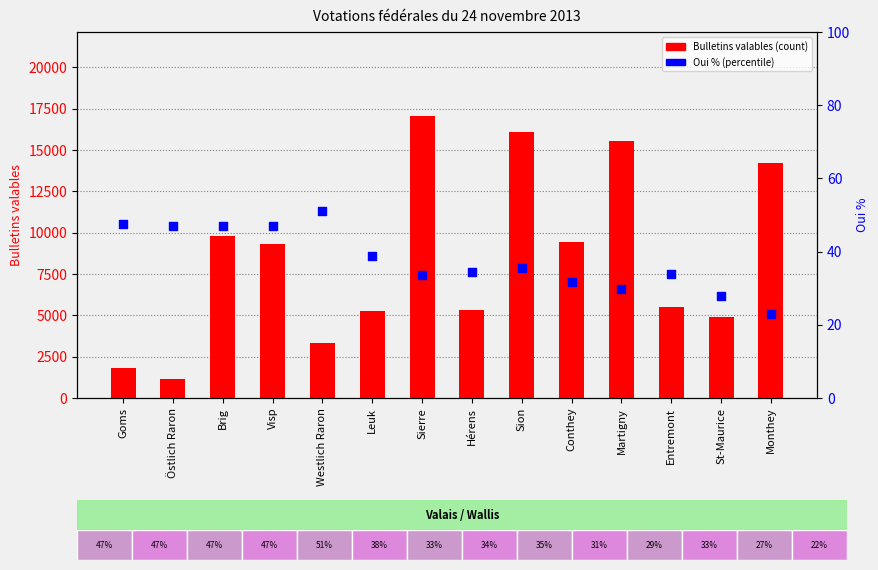

Which series reaches the minimum Y coordinate?

Oui %